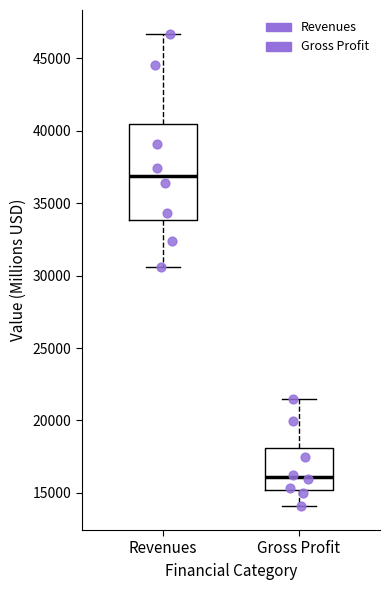

Which box's median line is the highest?

Revenues